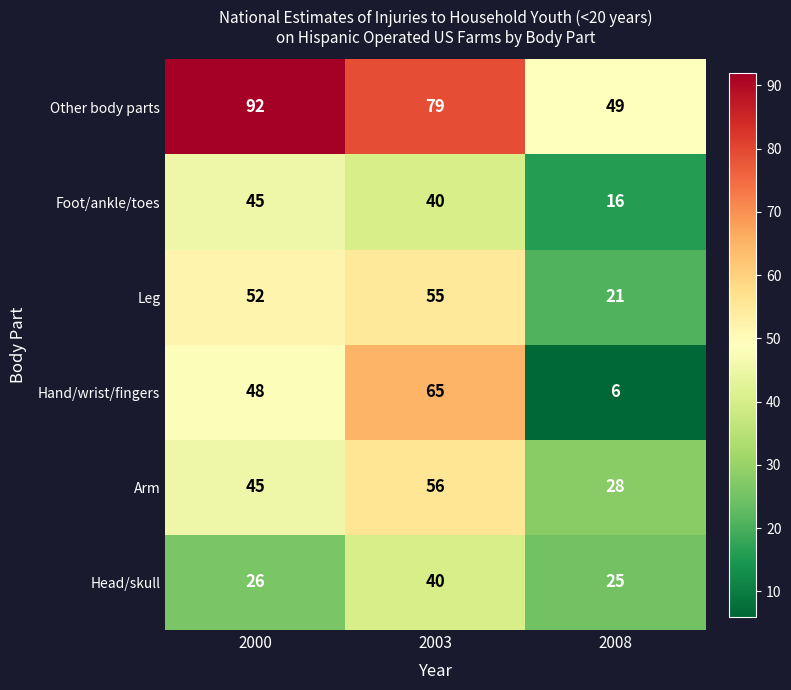

At which category does the chart reach its minimum across all series?

2008